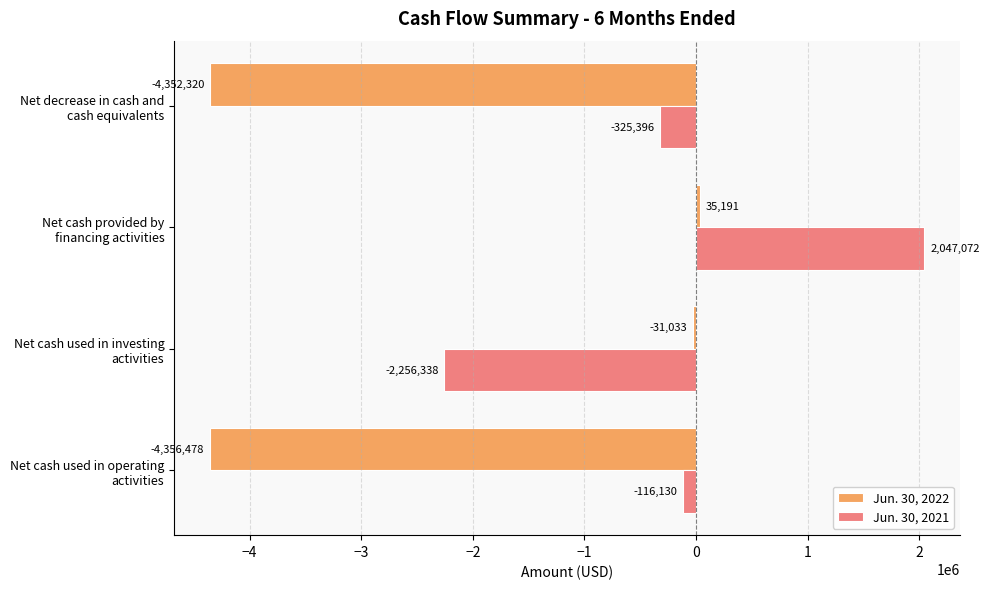

Rank the series by their average value, from lowest to highest.

Jun. 30, 2022, Jun. 30, 2021